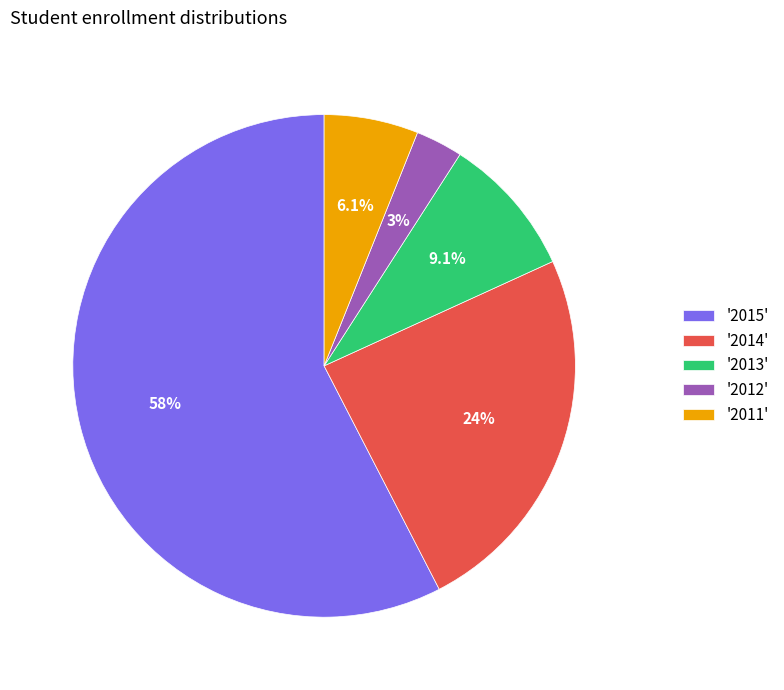

Count the number of slices in the pie.

5